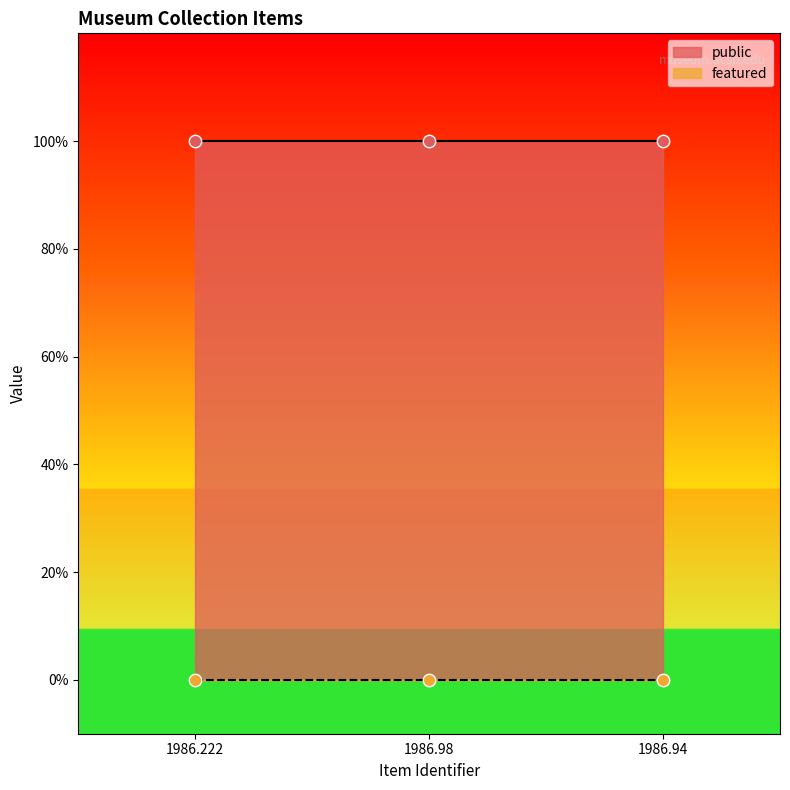

Which series contains the highest Y value?

public